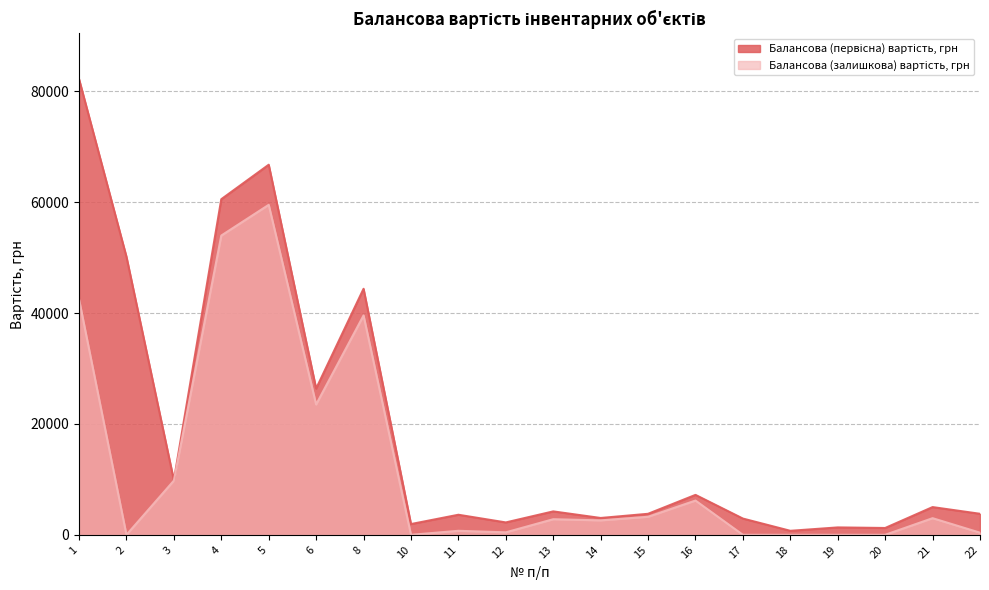

What is the spread (max minus min) of values at 11?

2893.3